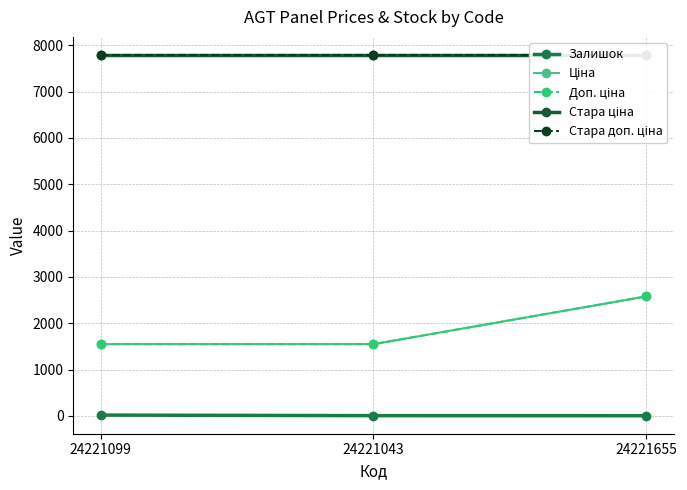

Reading left to right, transcribe all the data shown in this chart.

Залишок: 24221099=16.0	24221043=4.0	24221655=3.0
Ціна: 24221099=1547.7	24221043=1547.7	24221655=2578.7
Доп. ціна: 24221099=1548.0	24221043=1548.0	24221655=2579.0
Стара ціна: 24221099=7792.9	24221043=7792.9	24221655=7792.9
Стара доп. ціна: 24221099=7792.9	24221043=7792.9	24221655=7792.9